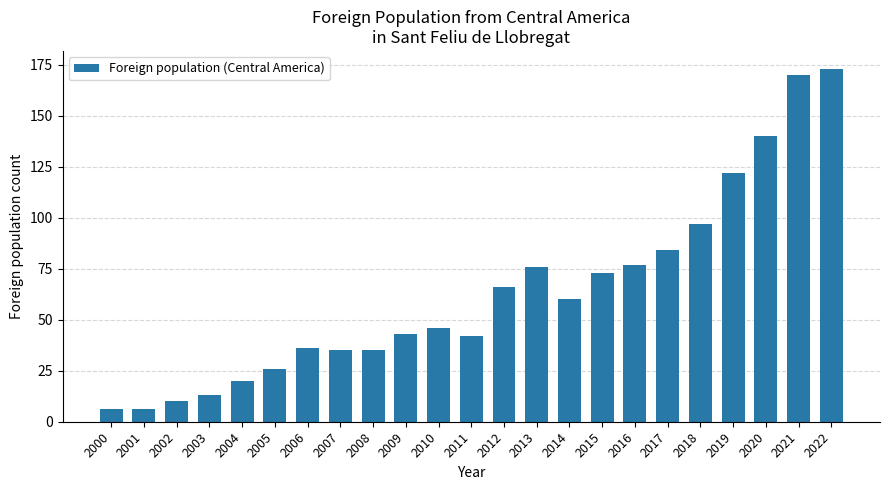

Between 2017 and 2008, which is larger?

2017